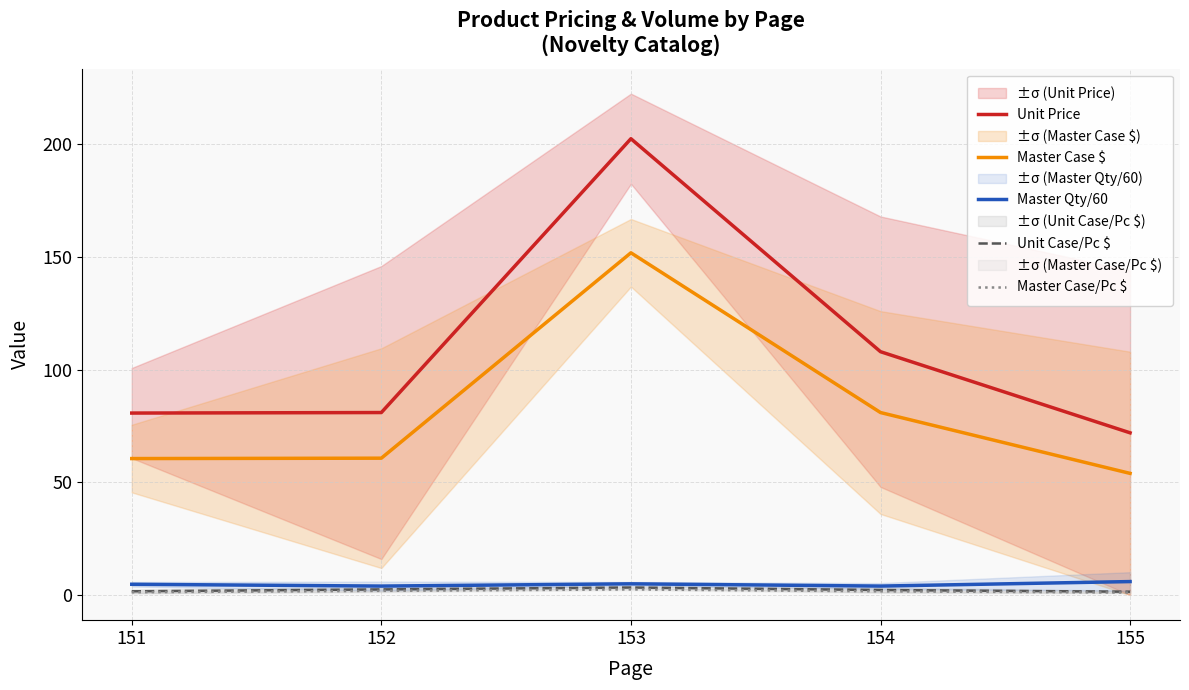

What is the difference between the highest and lowest values at 155?

70.9